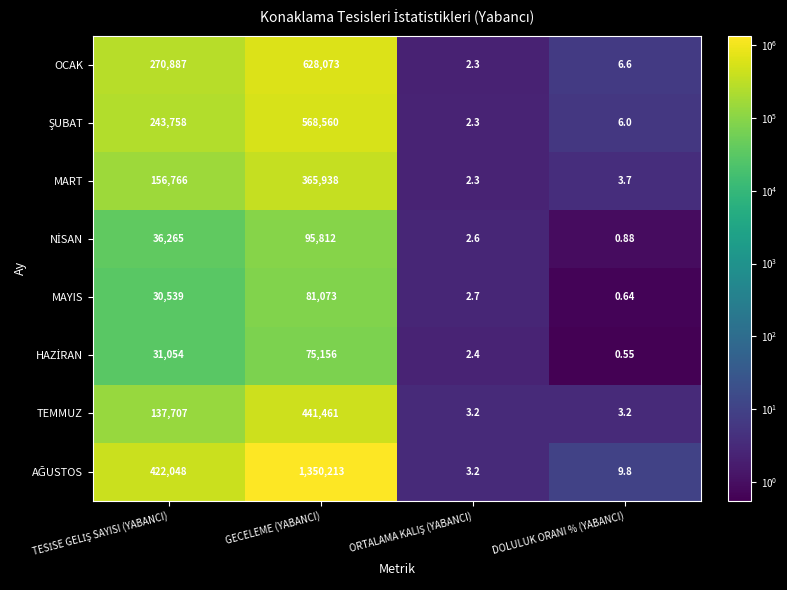

Count the number of categories in the chart.

4